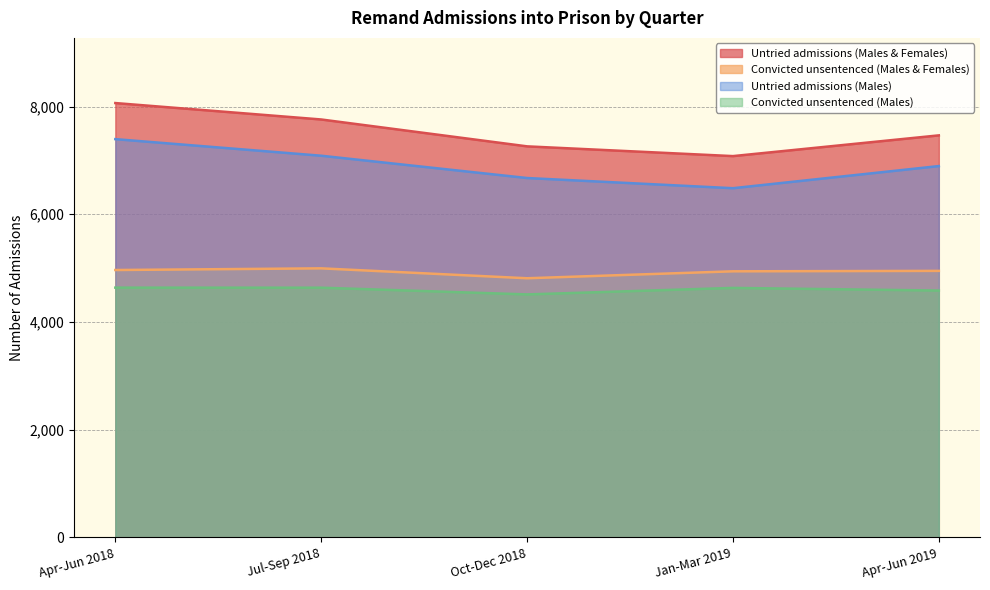

Between Jan-Mar 2019 and Apr-Jun 2019, which is larger?

Apr-Jun 2019